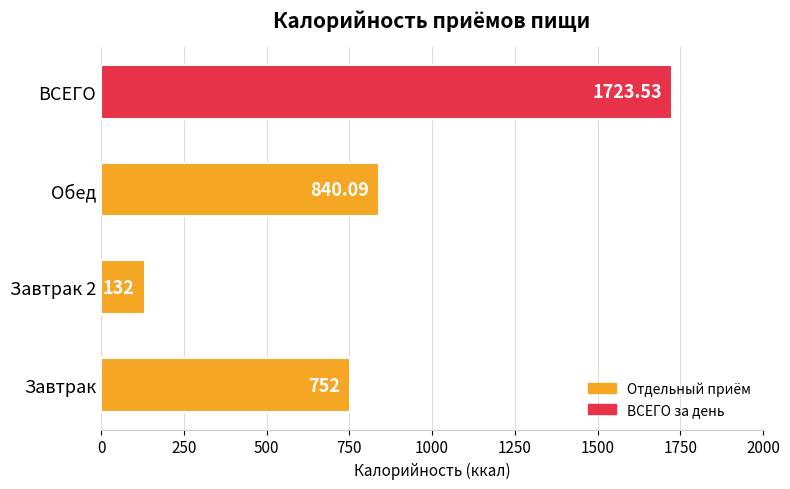

How many bars are there in total?

4